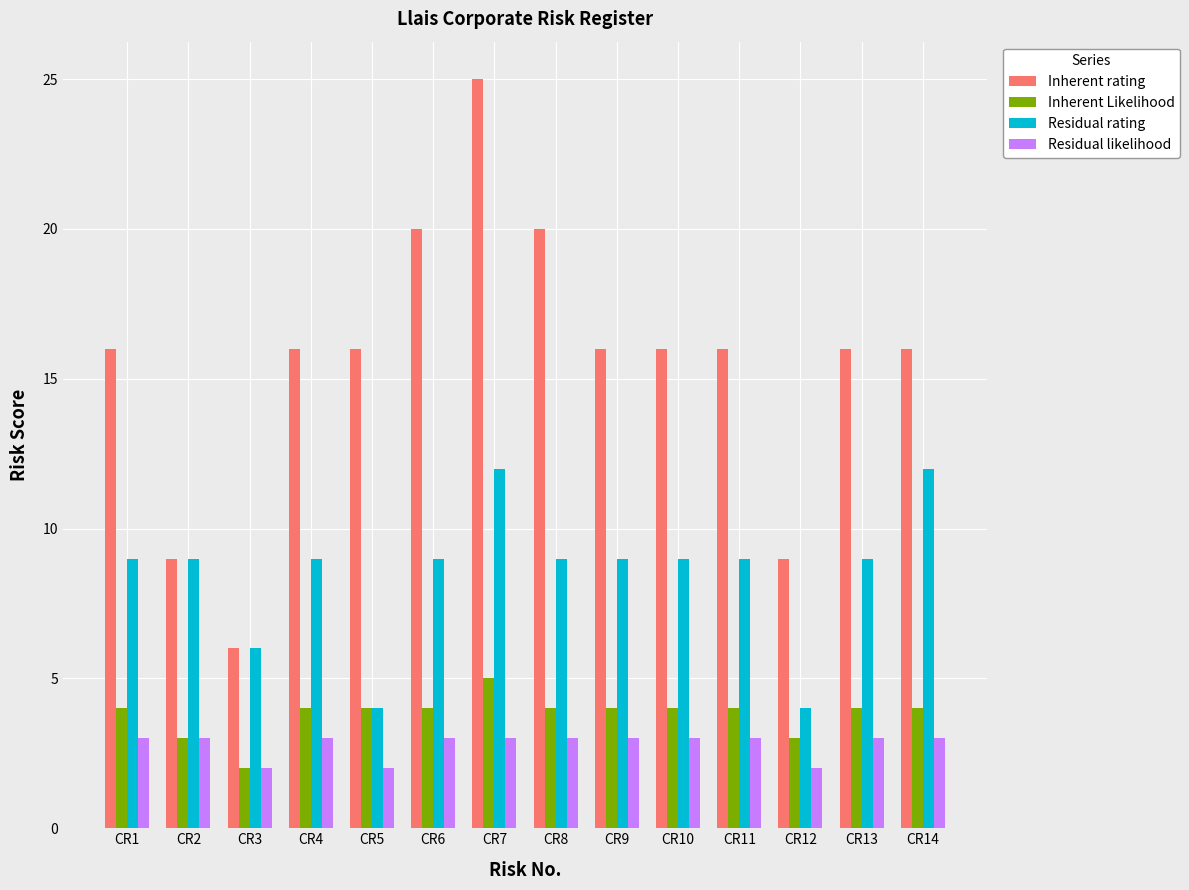

How many series are shown in this chart?

4